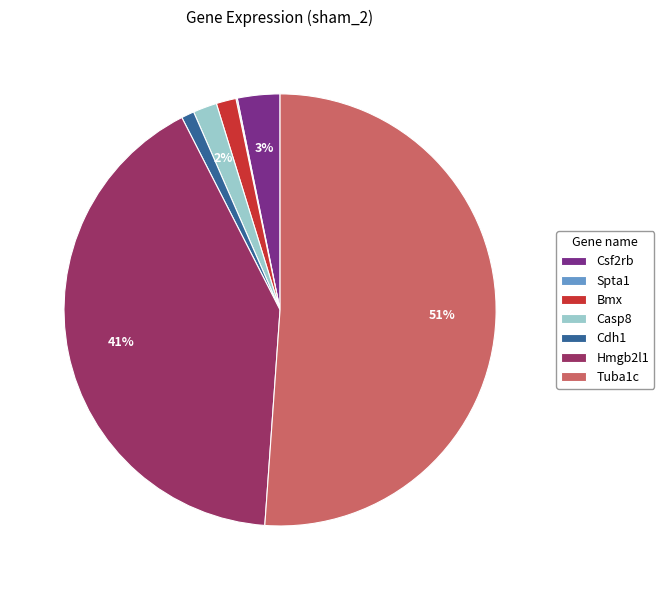

Do Bmx and Cdh1 together represent more than half of the pie?

No